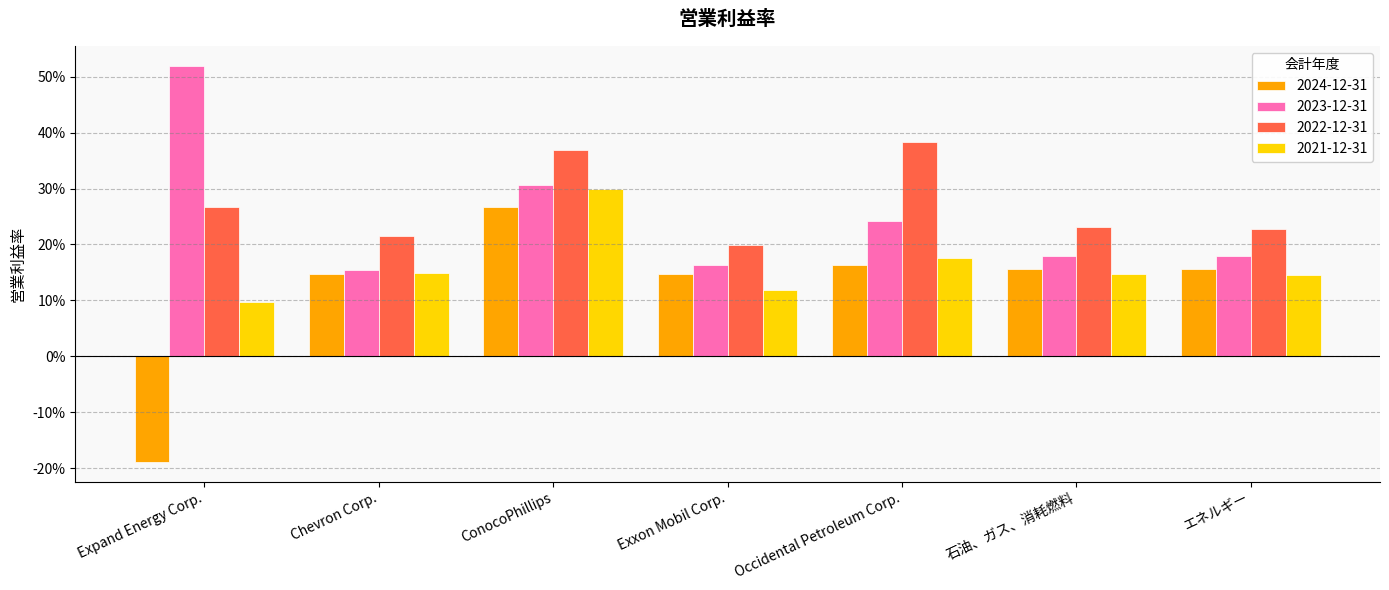

What are all the series names shown in the legend?

2024-12-31, 2023-12-31, 2022-12-31, 2021-12-31